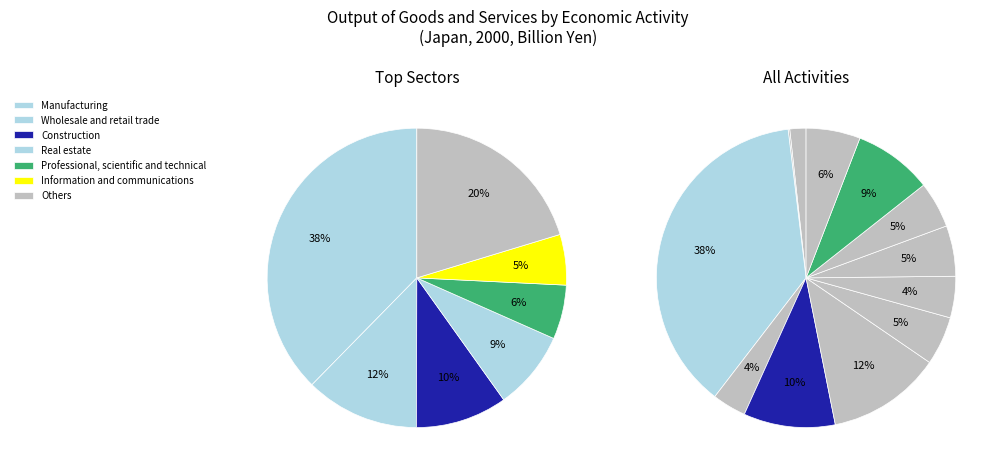

Is it true that Accommodation and food service is 17% of the pie?

False